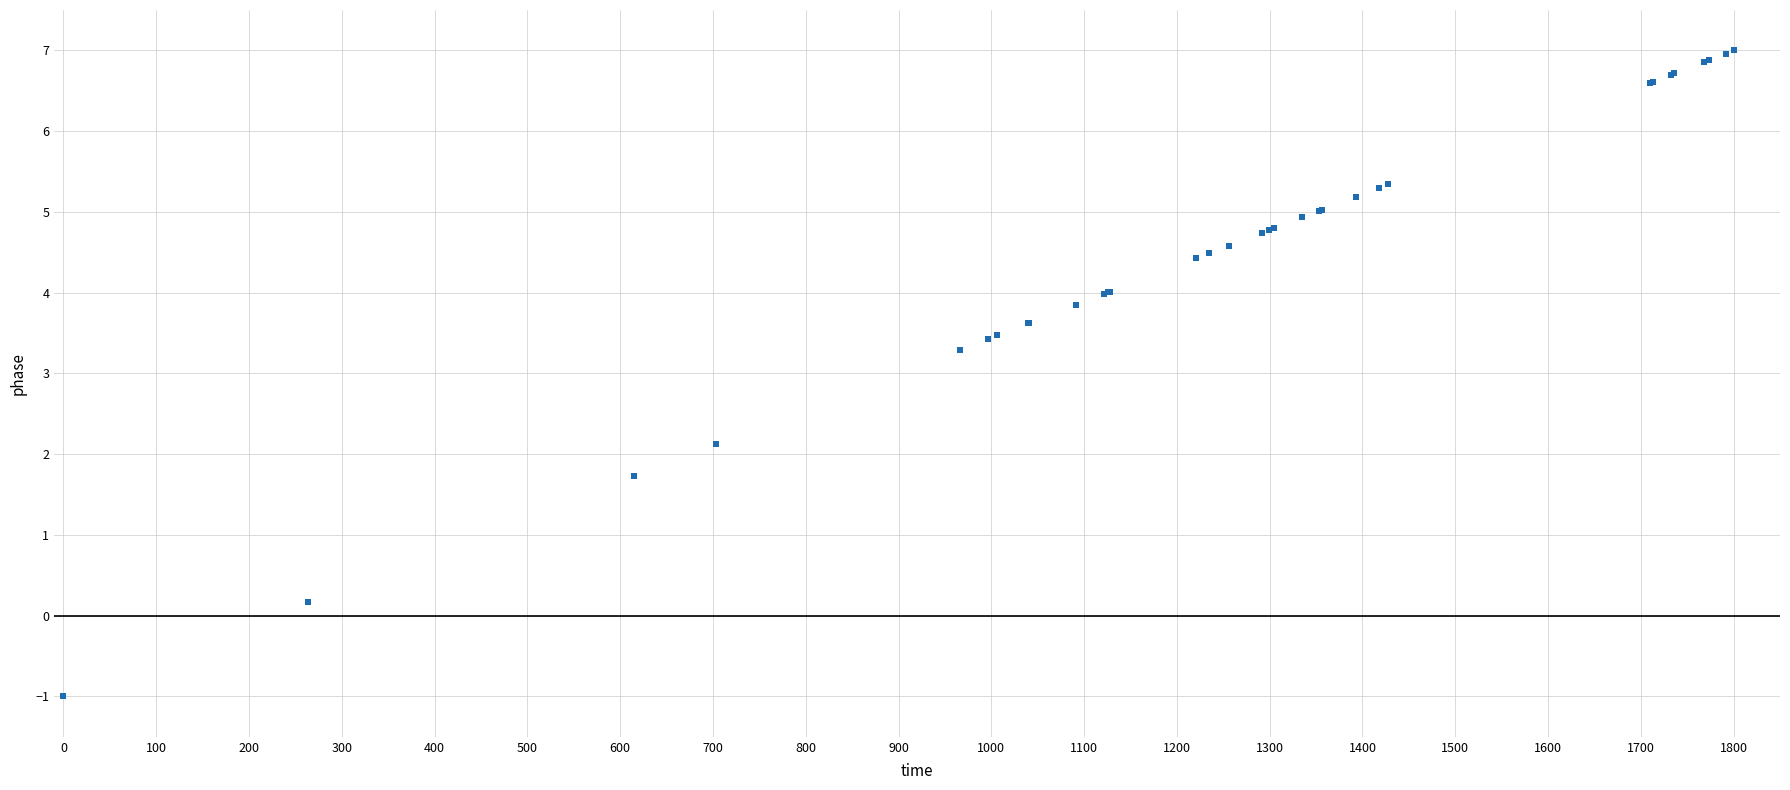

What Y value in the scatter plot is closest to 3?

3.3